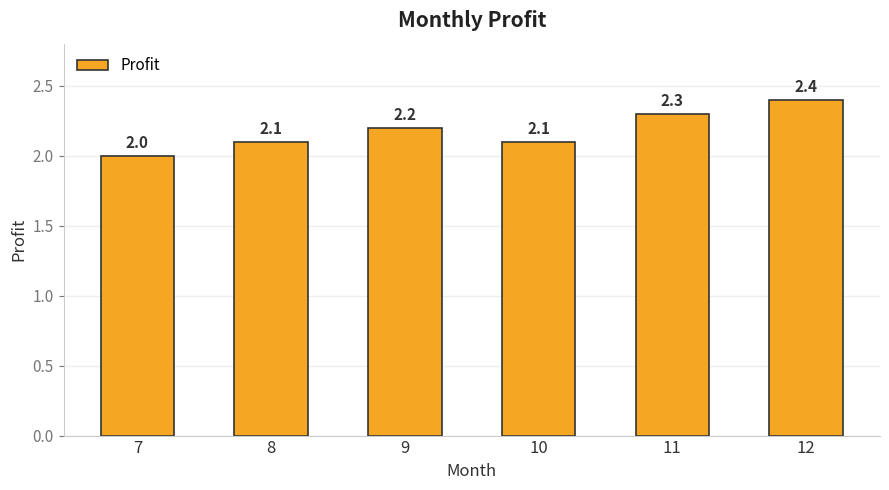

What is the minimum value shown in the chart?

2.0